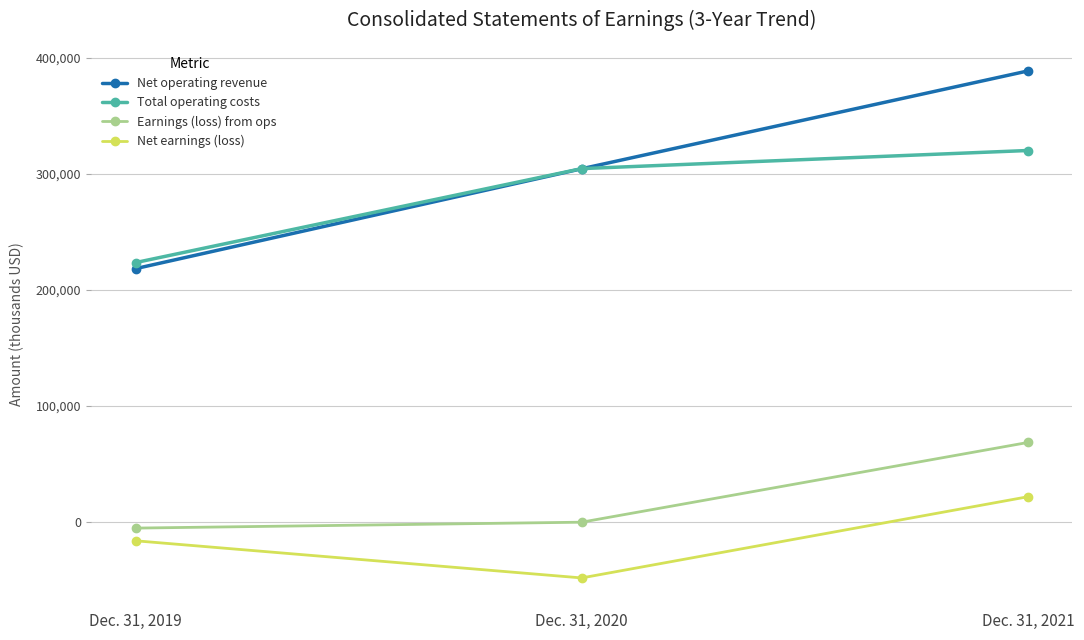

Does the chart have visible grid lines?

Yes